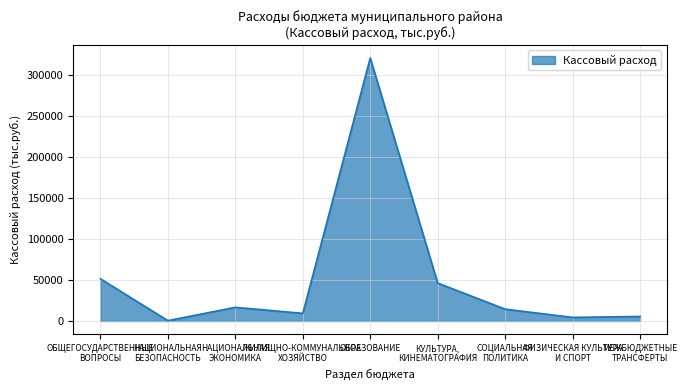

What is the maximum value shown in the chart?

320150.8